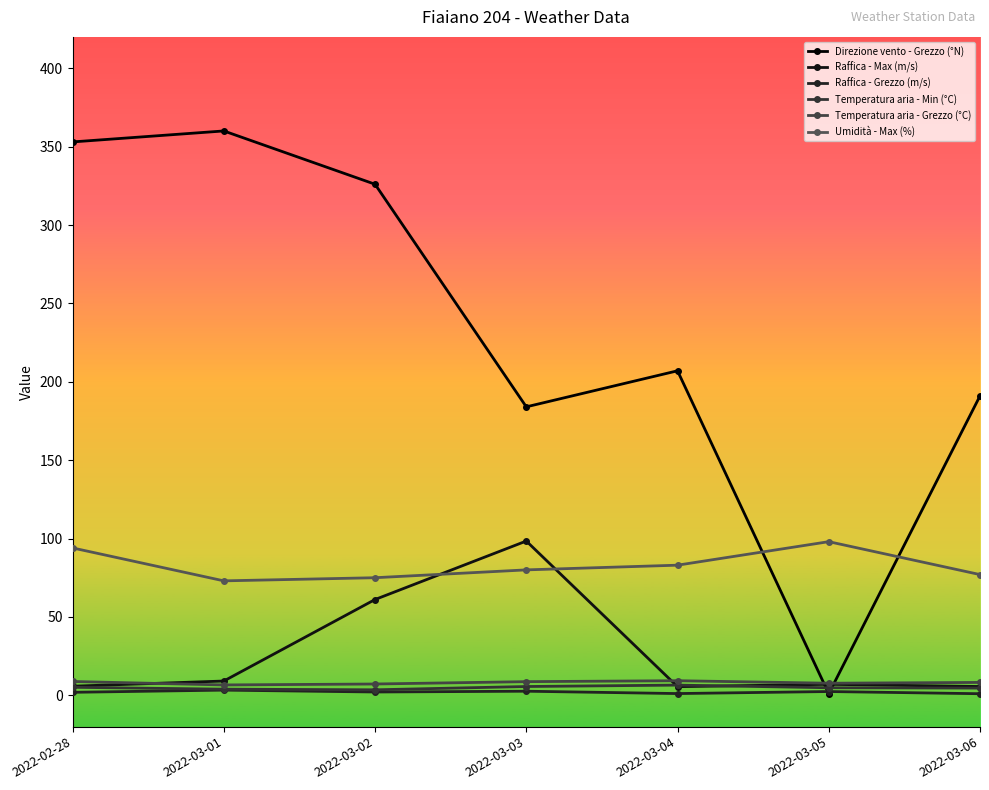

List the series in order of their peak value, lowest first.

Raffica - Grezzo (m/s), Temperatura aria - Min (°C), Temperatura aria - Grezzo (°C), Umidità - Max (%), Raffica - Max (m/s), Direzione vento - Grezzo (°N)